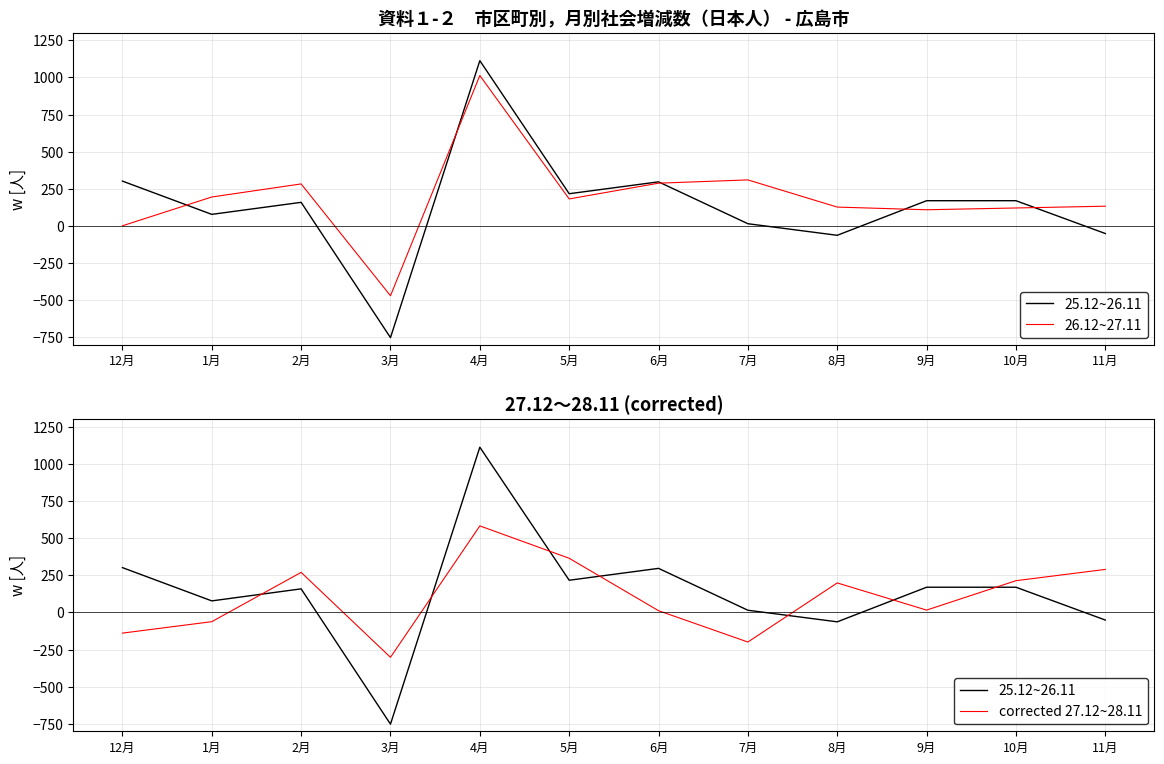

How many times do 26.12~27.11 and corrected 27.12~28.11 cross each other?

7